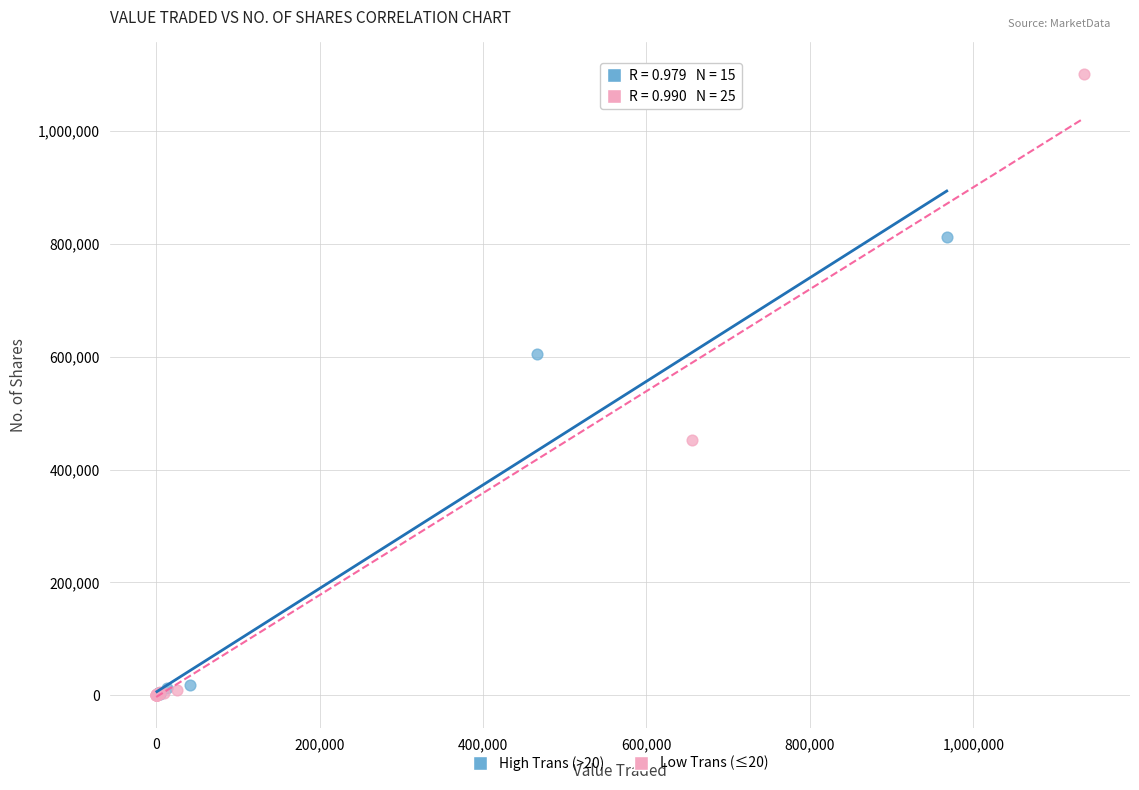

Which series contains the highest Y value?

Low Trans (≤20)